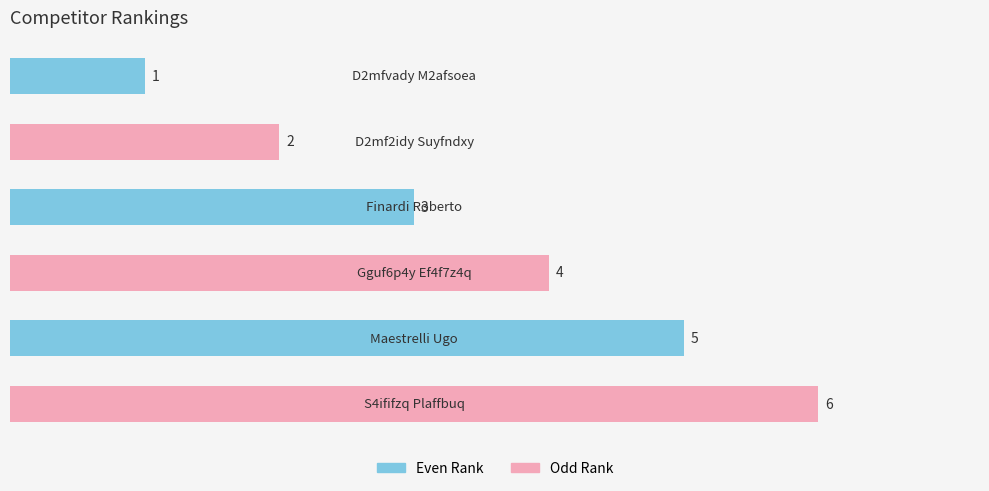

How many values are between 2 and 5?

4